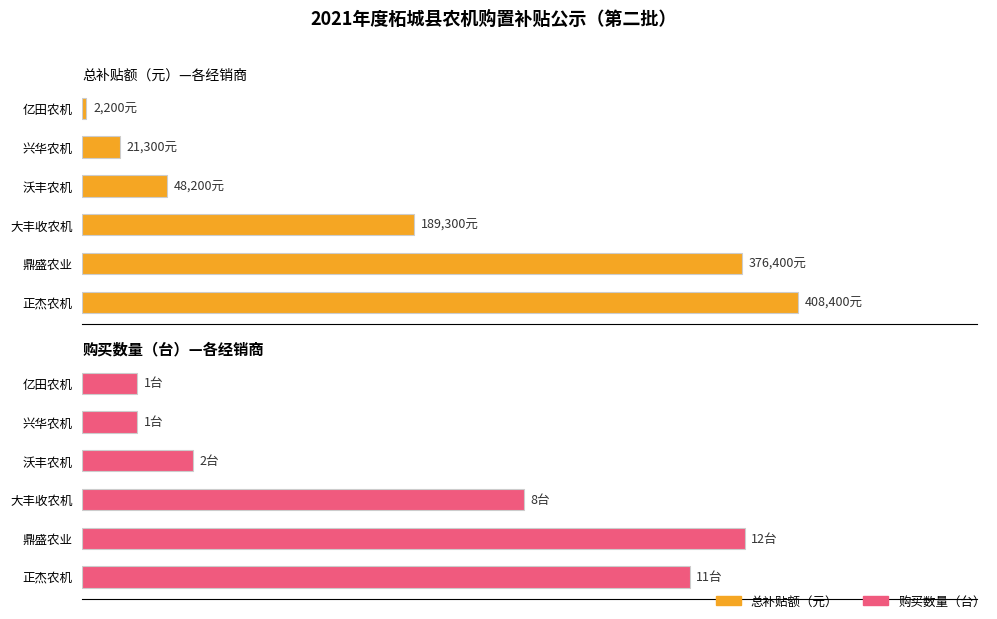

What is the minimum value for 购买数量（台）?

1